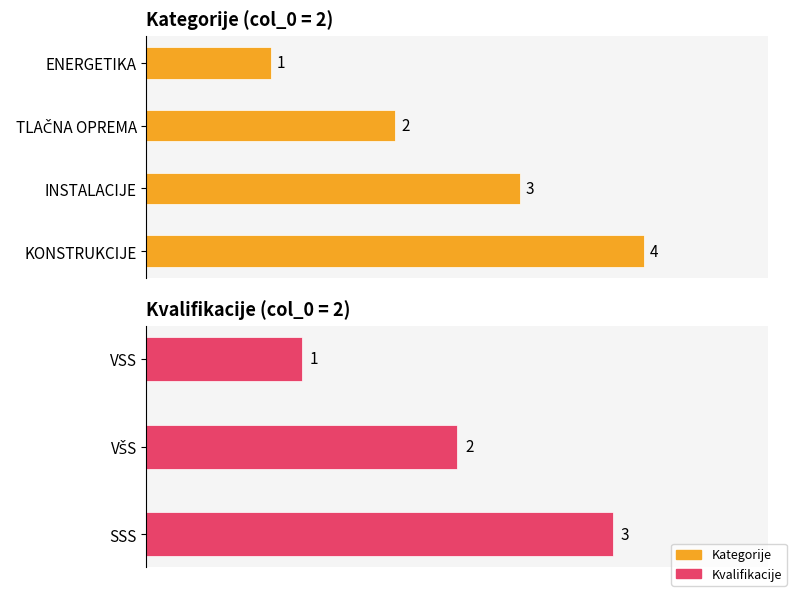

Are the bars horizontal?

Yes